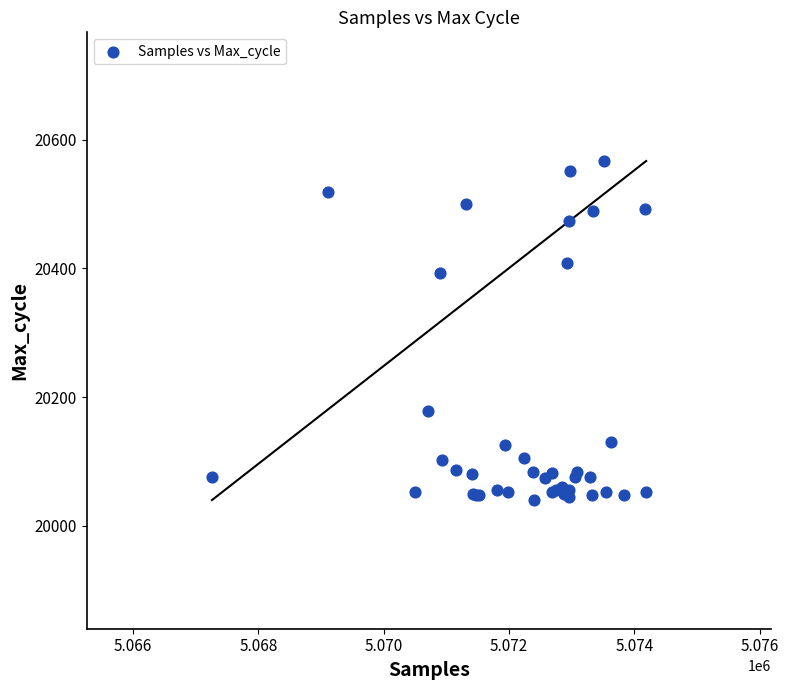

What Y value in the scatter plot is closest to 20303?

20393